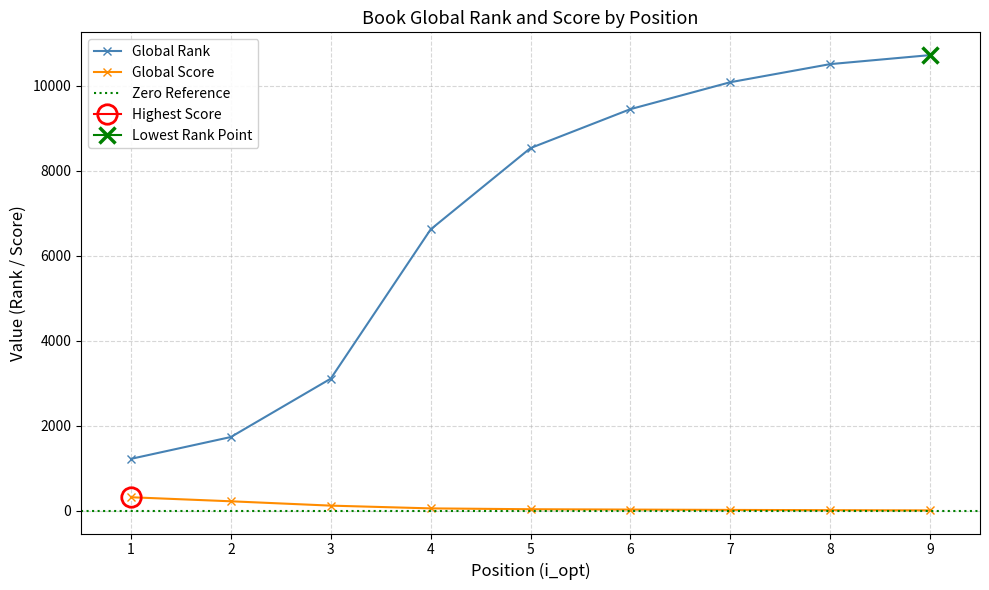

Which series has the largest range (max minus min)?

Global Rank